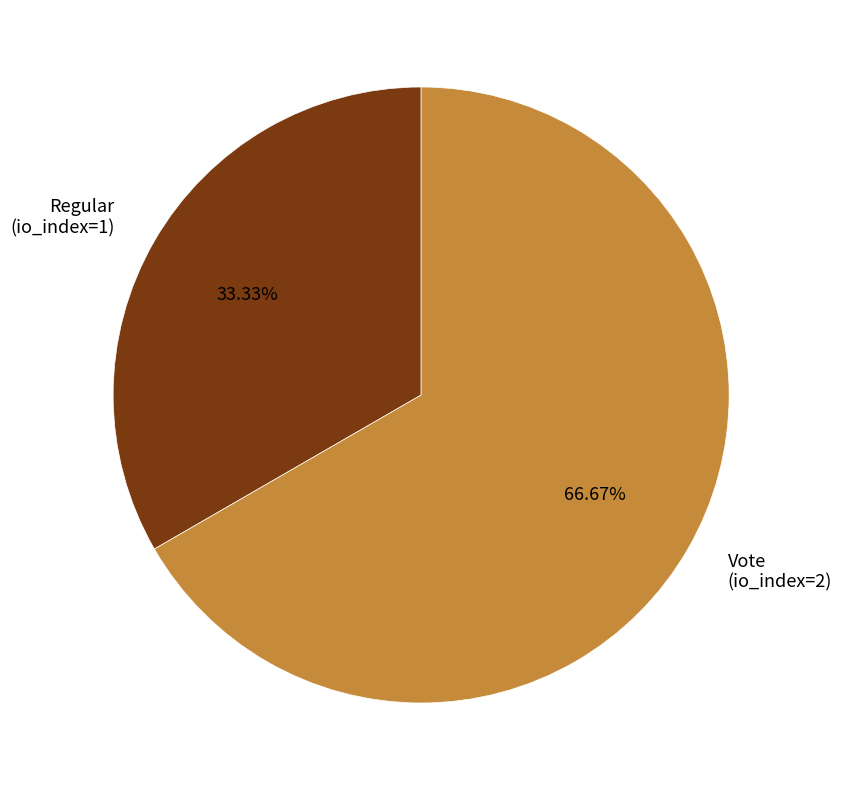

Rank the categories by value from lowest to highest.

Regular, Vote